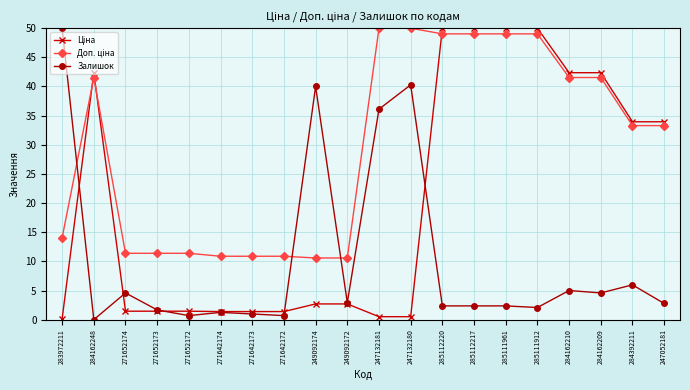

At which label does Залишок reach its peak?

283972211